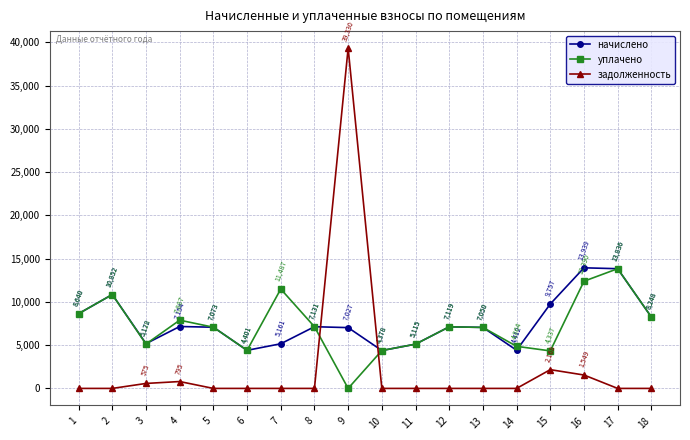

In уплачено, how many points are higher than both neighbors (excluding endpoints)?

5